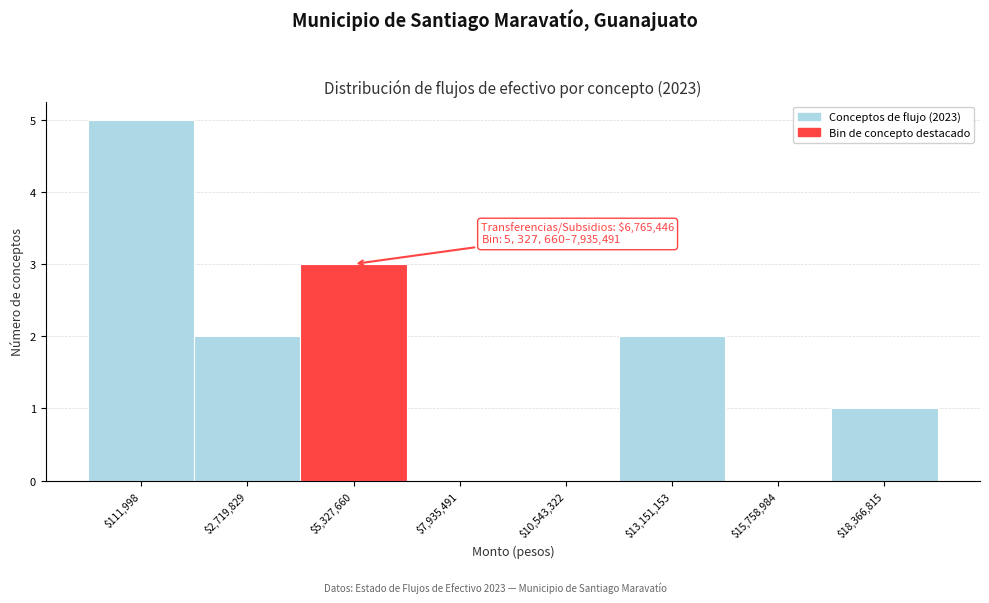

Which label corresponds to the largest value in the chart?

$111,998